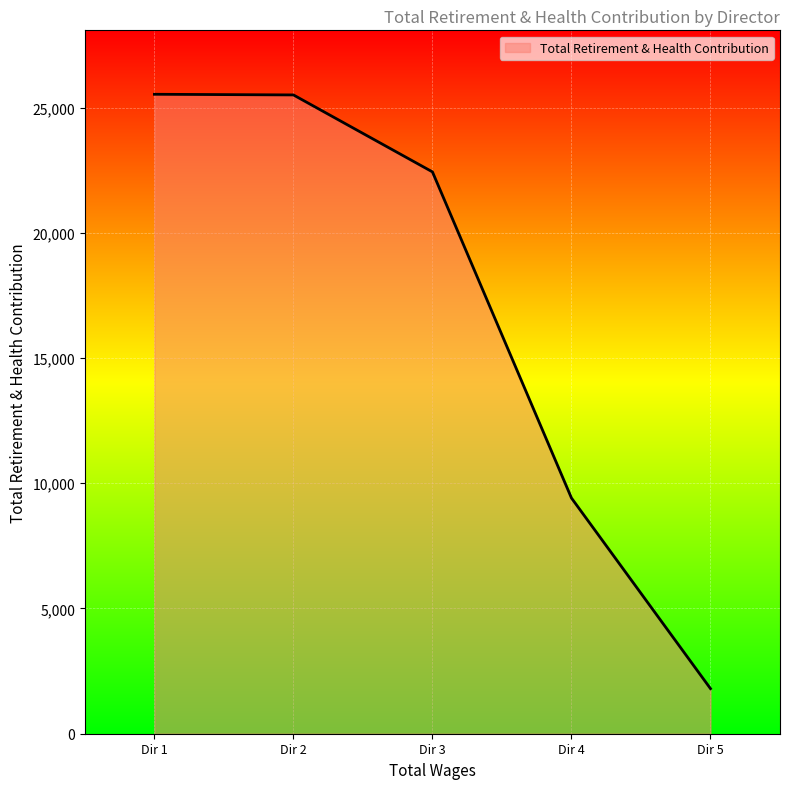

Which has a higher value, Dir 3 or Dir 4?

Dir 3